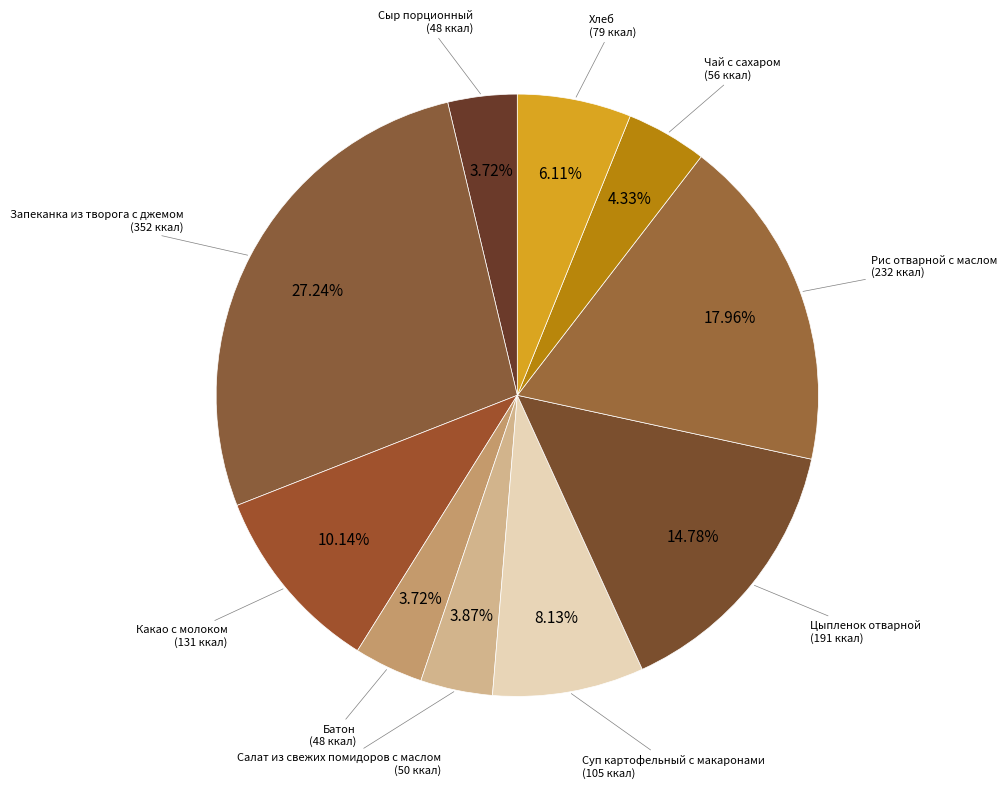

To the nearest percent, what is the average slice percentage?

10%